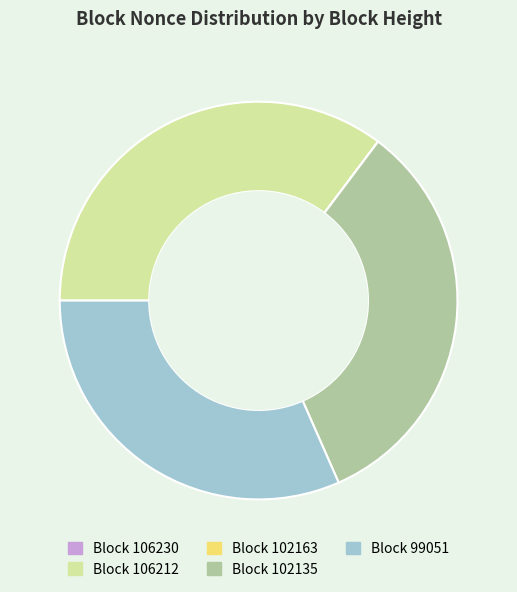

Which slice is the largest?

Block 106212